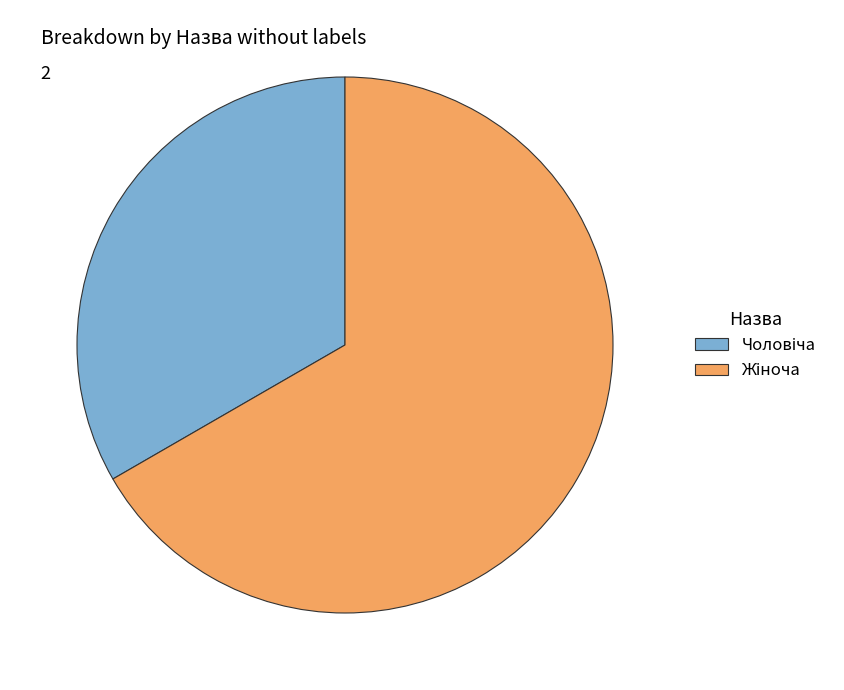

Approximately how many times larger is the value at Чоловіча compared to Жіноча?

0.5